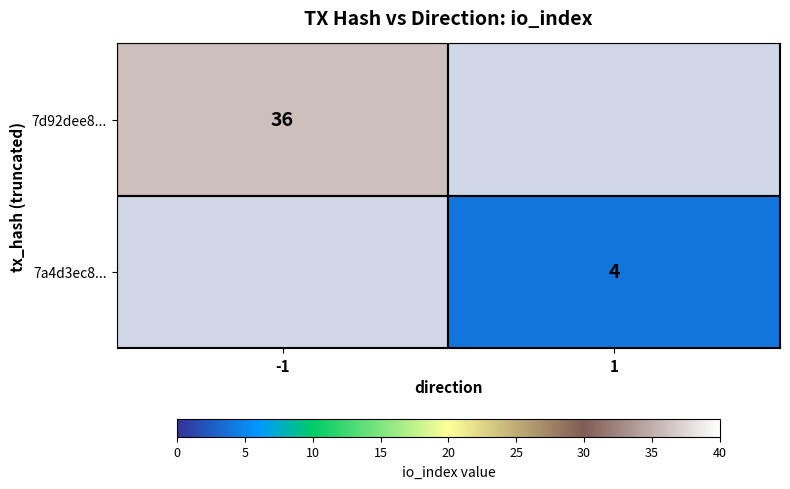

The 7d92dee8... series shows 36 at -1. True or false?

True